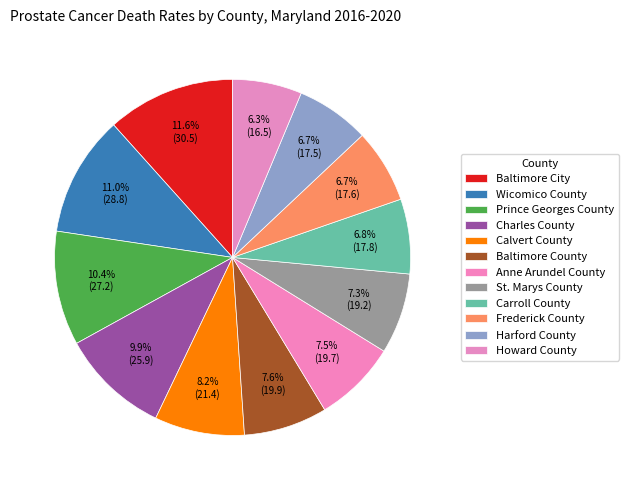

To the nearest percent, what is the difference between the largest and smallest slice percentages?

5%